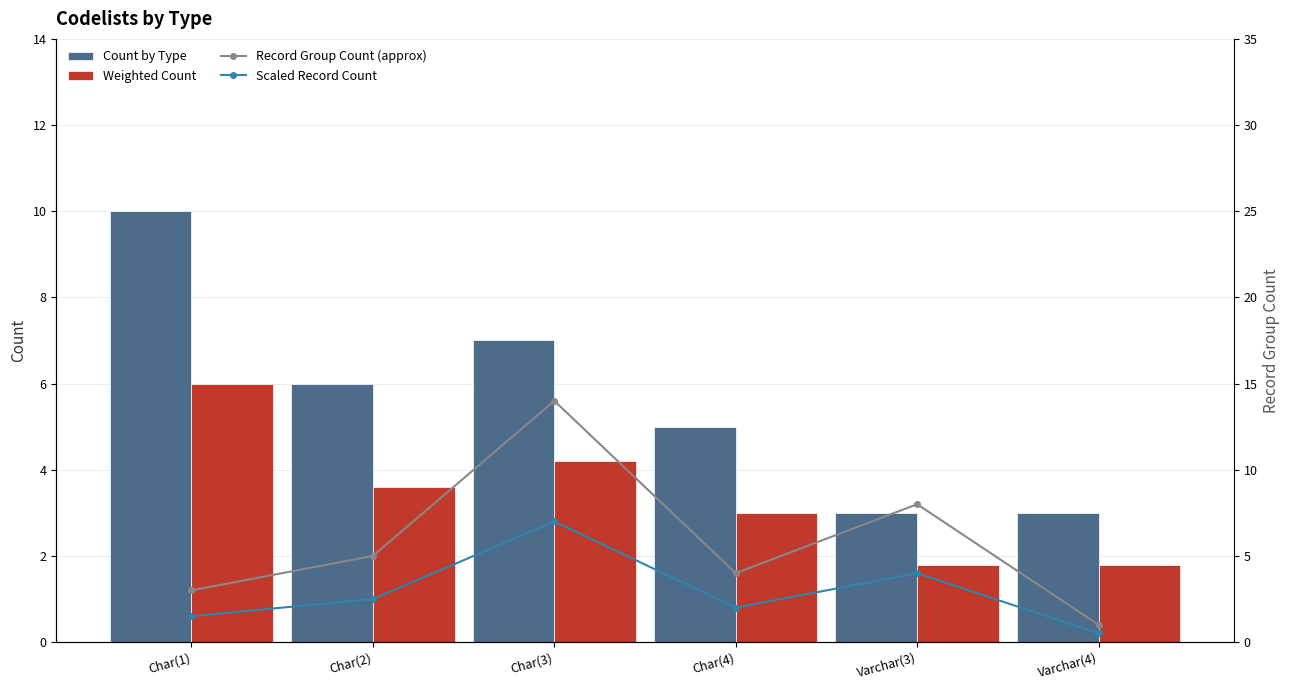

Where does the Scaled Record Count series first go above 2?

Char(2)